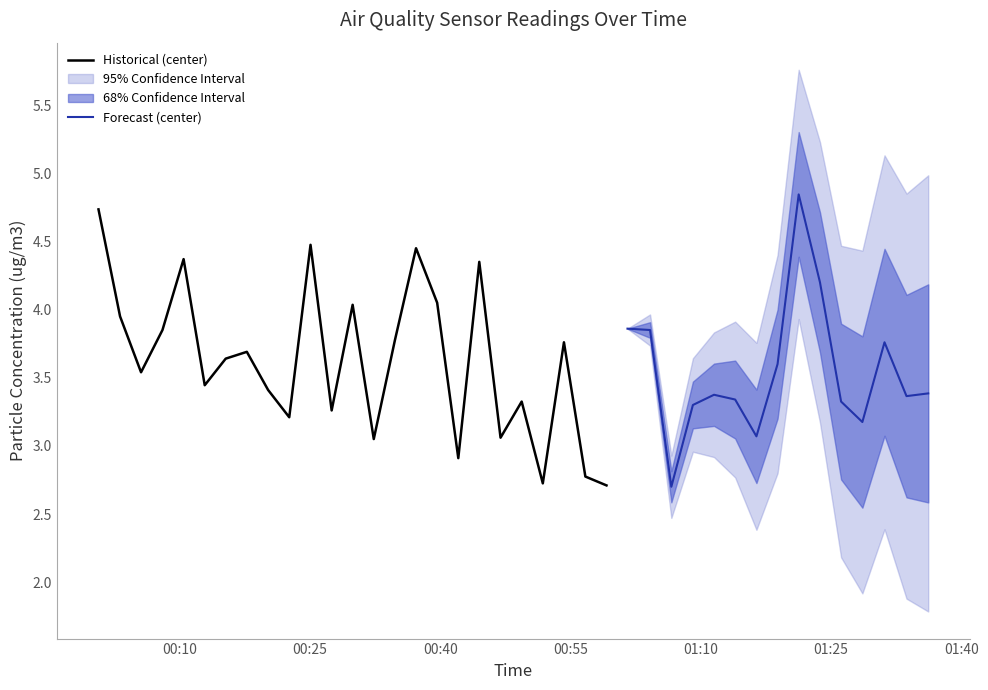

What is the lowest value of the Historical (center) series?

2.7